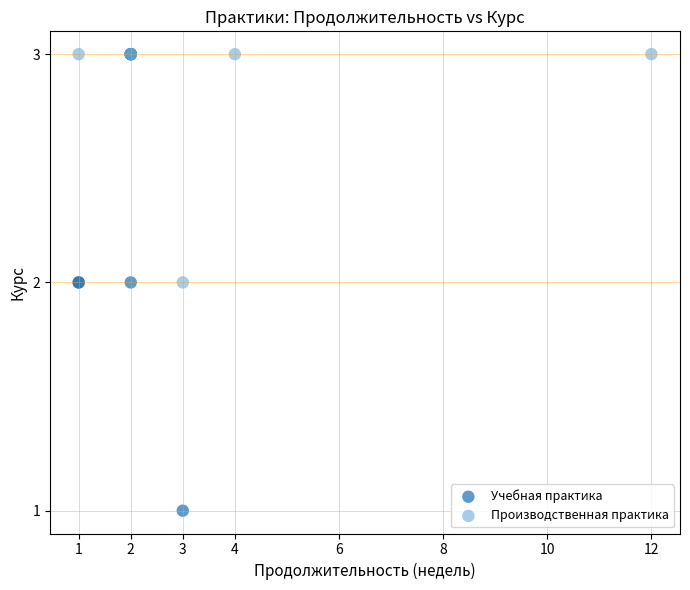

Which series has the largest Y range (max minus min)?

Учебная практика